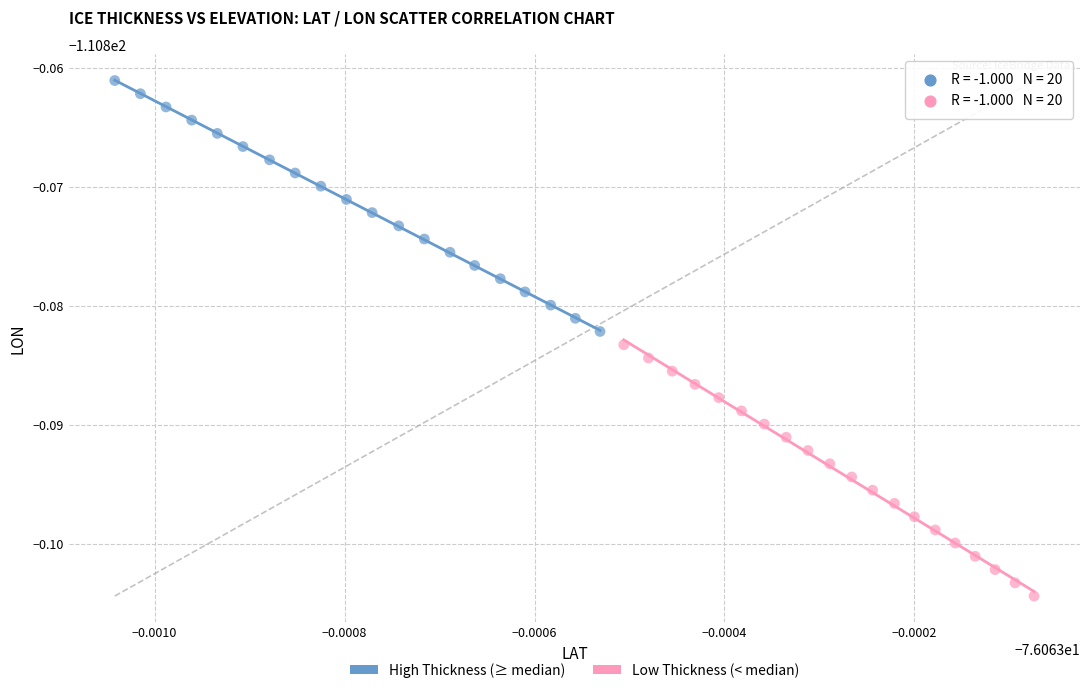

What are all the series names shown in the legend?

High Thickness (≥ median), Low Thickness (< median)